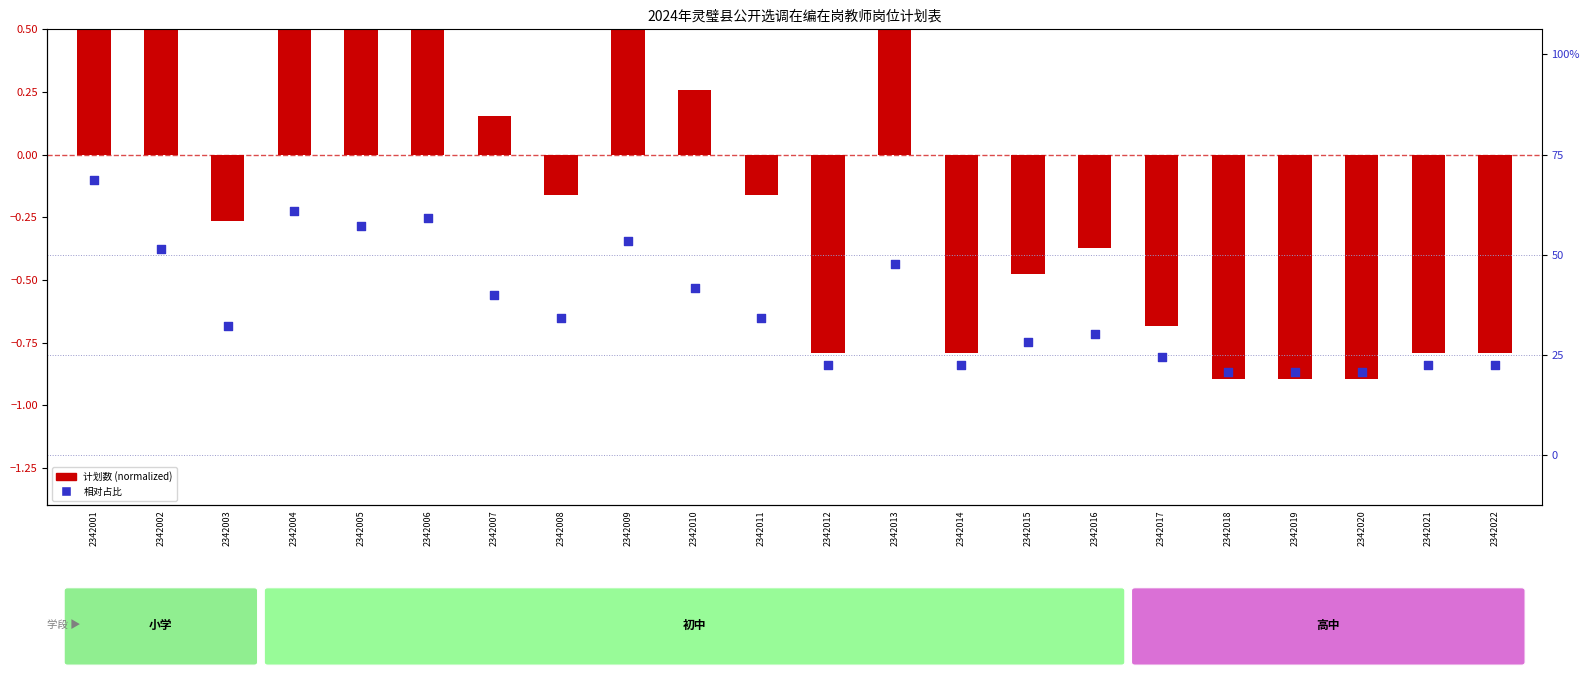

Which series contains the lowest Y value?

计划数 (normalized)